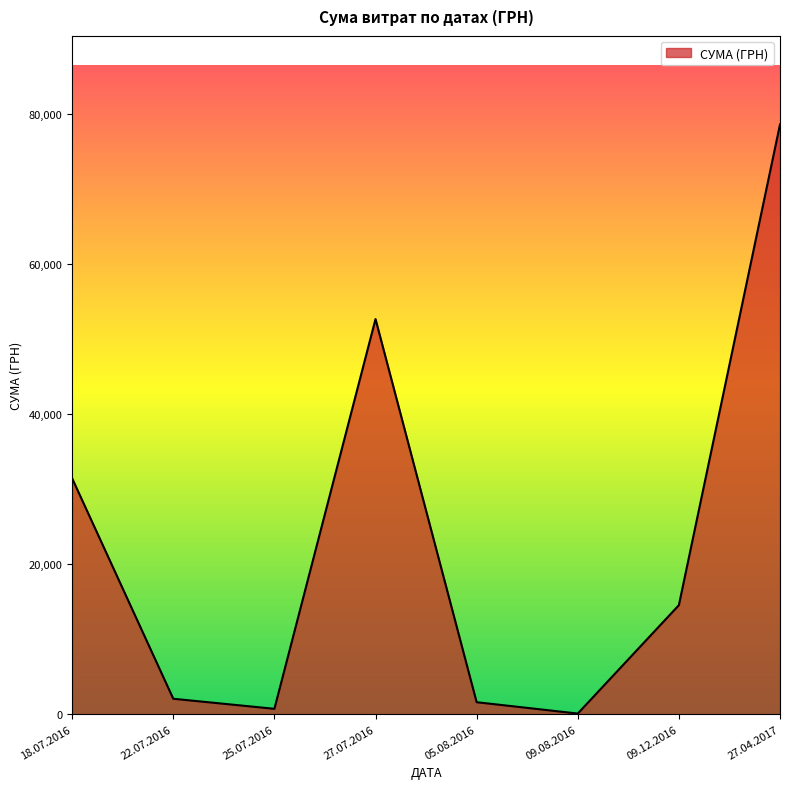

What is the sum of all values?

181666.2